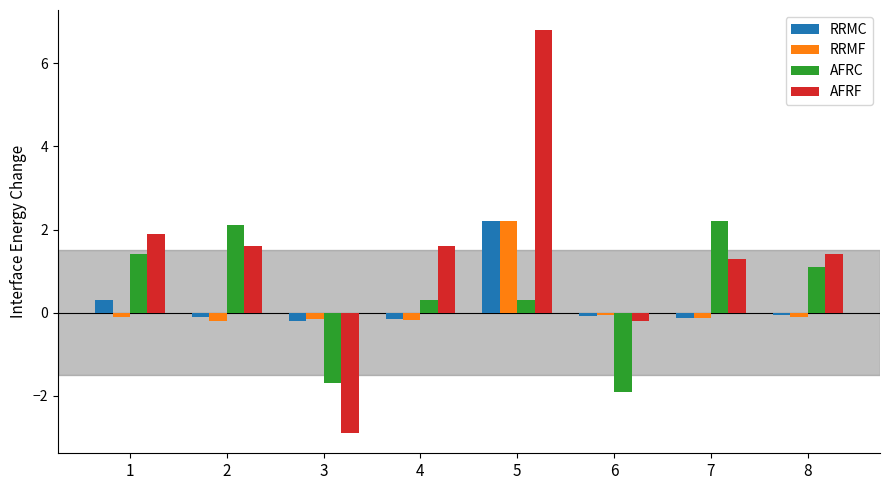

Between 1 and 7, which series saw the biggest shift?

AFRC